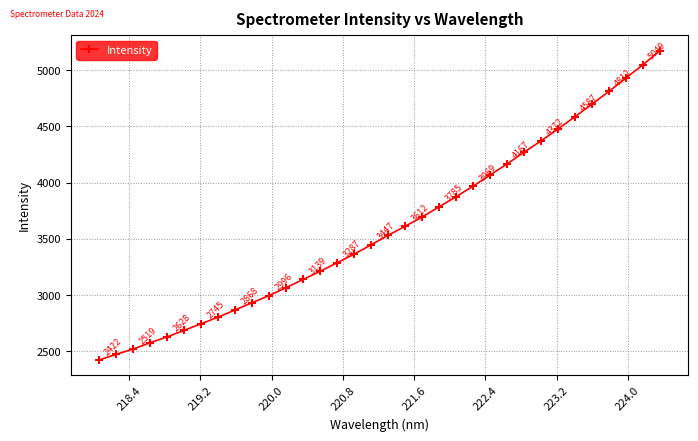

True or false: there are more than 0 points higher than both neighbors.

False